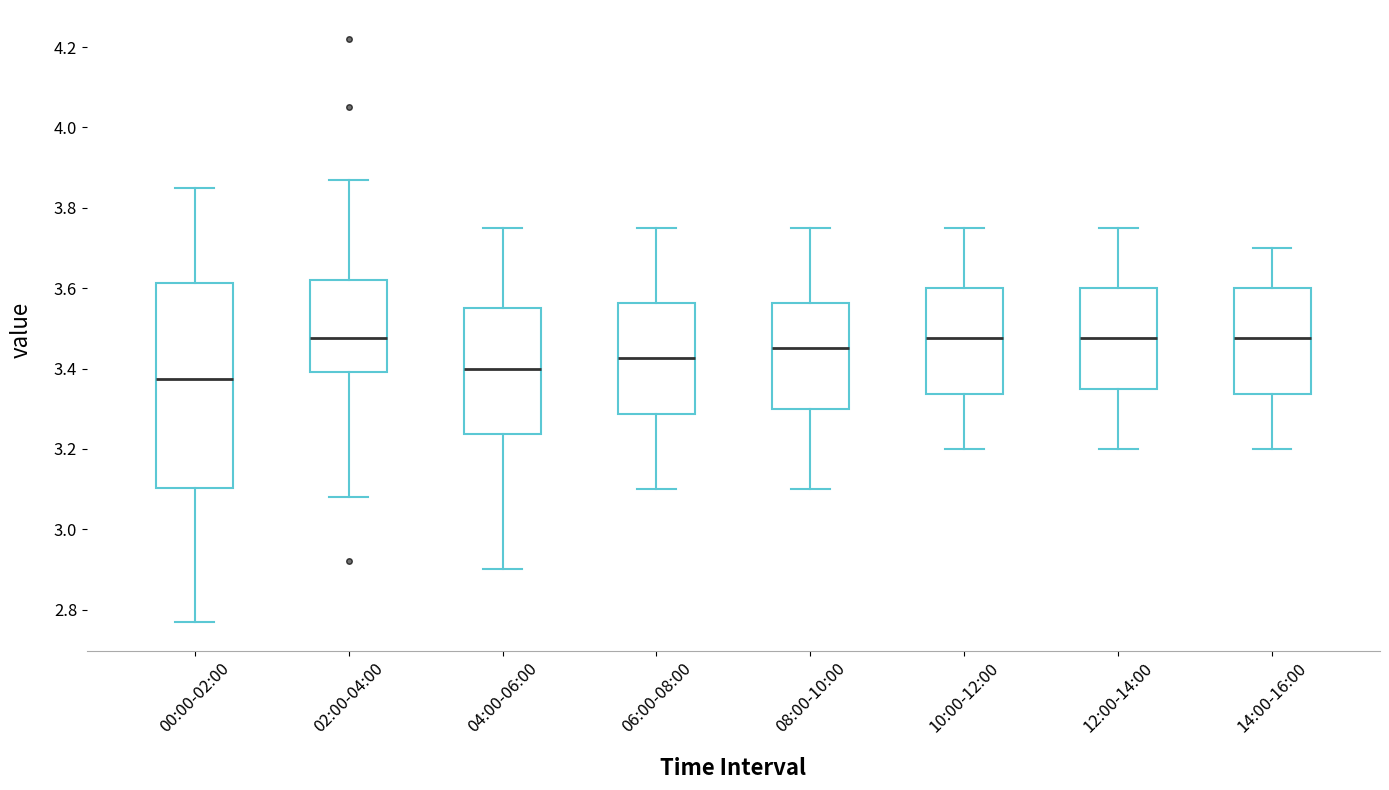

Comparing the boxes themselves (not the whiskers), which one is the tallest?

00:00-02:00